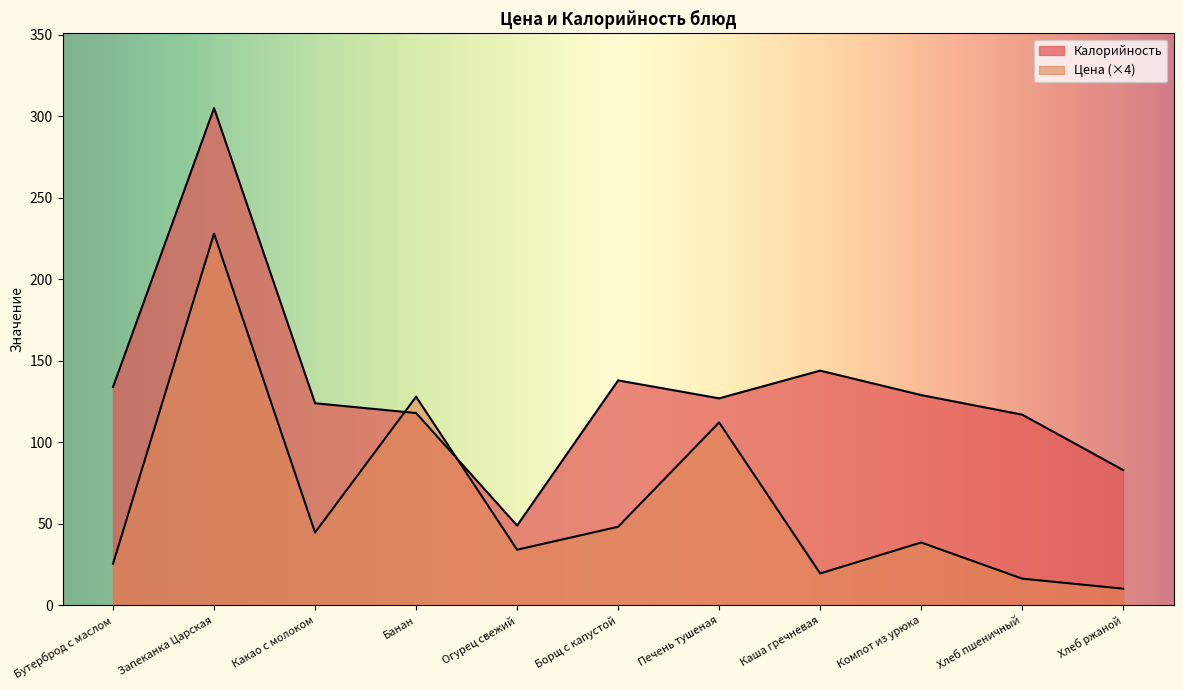

What is the sum of the Цена values at Печень тушеная and Хлеб пшеничный?

128.7